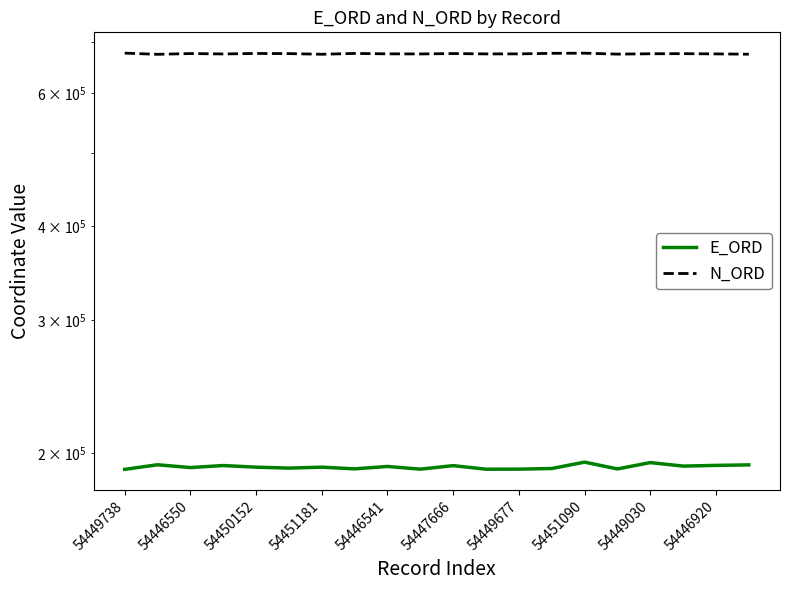

True or false: N_ORD has a value of 181935.5 at 54447666.

False